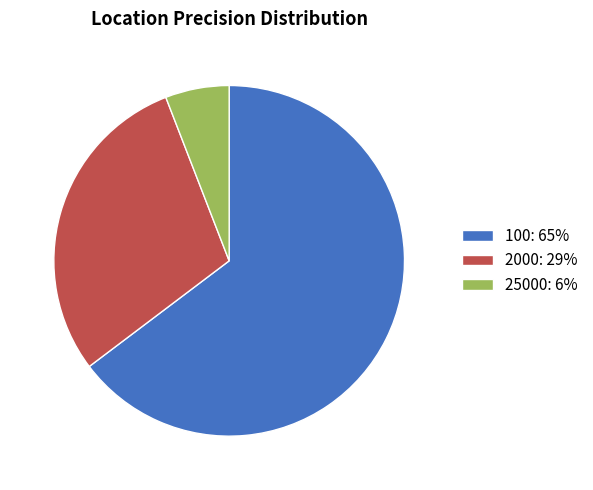

Count the number of slices in the pie.

3